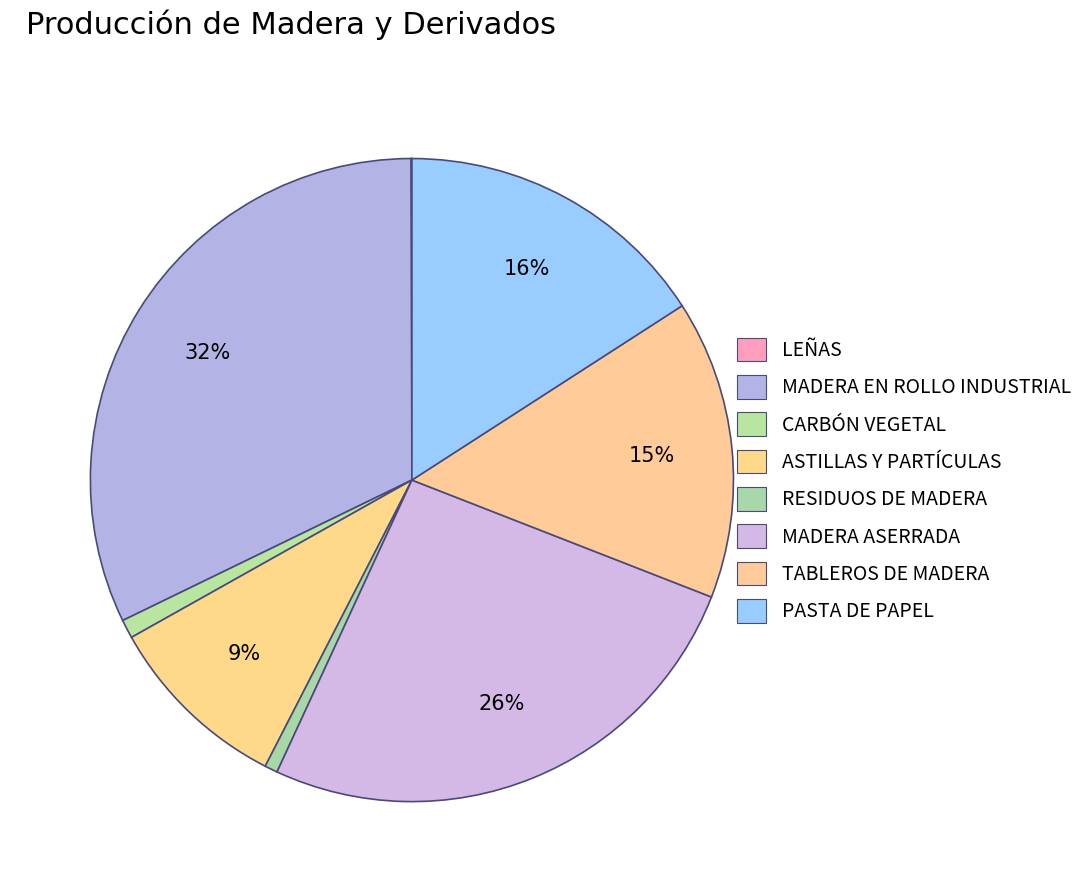

How many slices are in this pie chart?

8